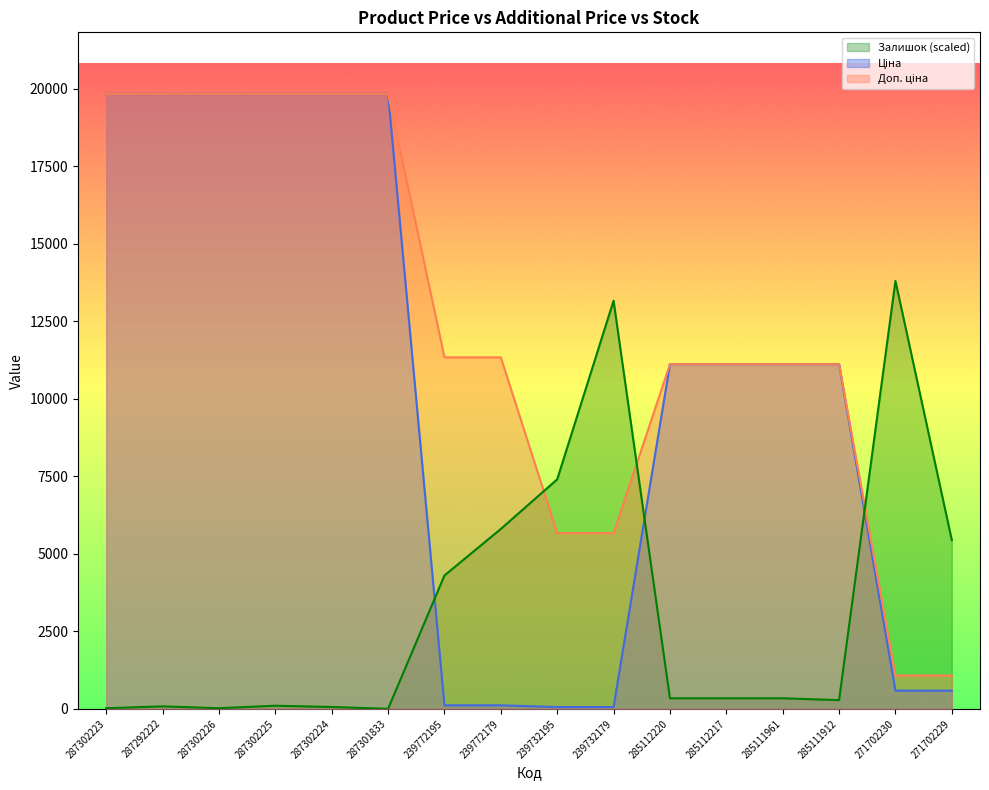

What is the label of the 12th point from the left?

285112217